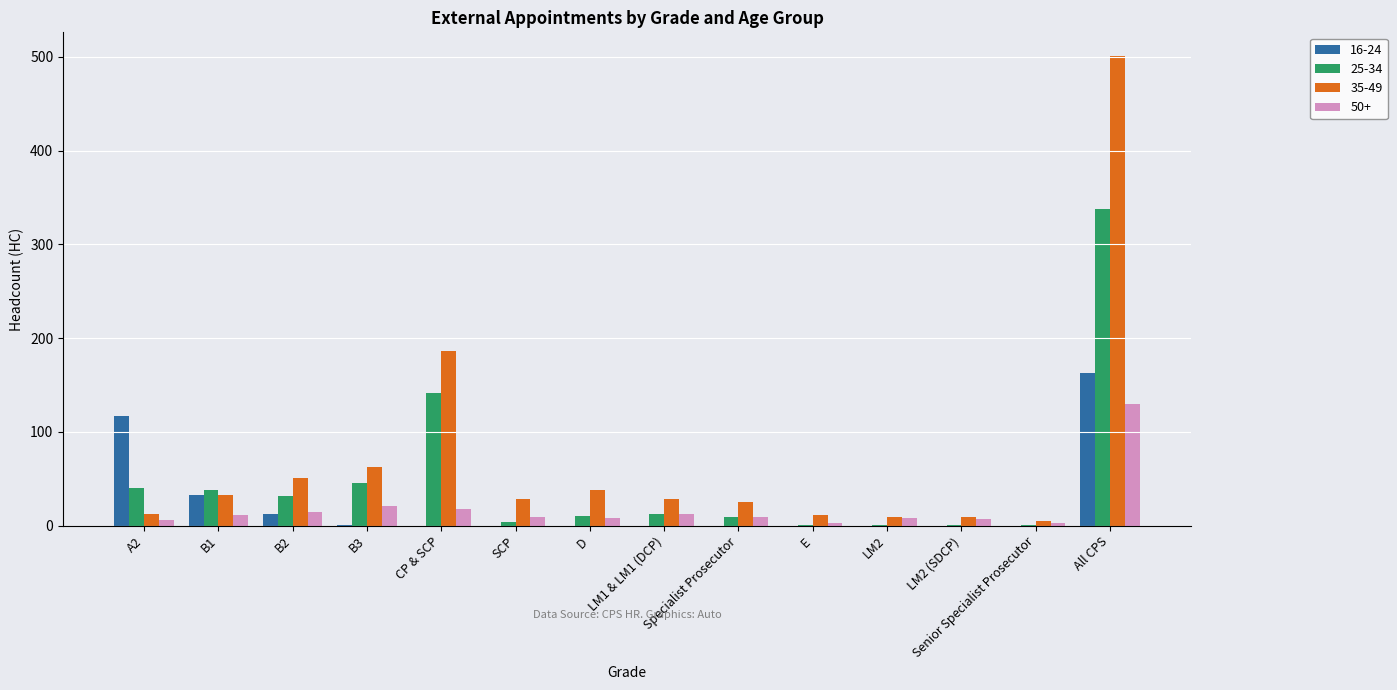

Are the bars horizontal?

No